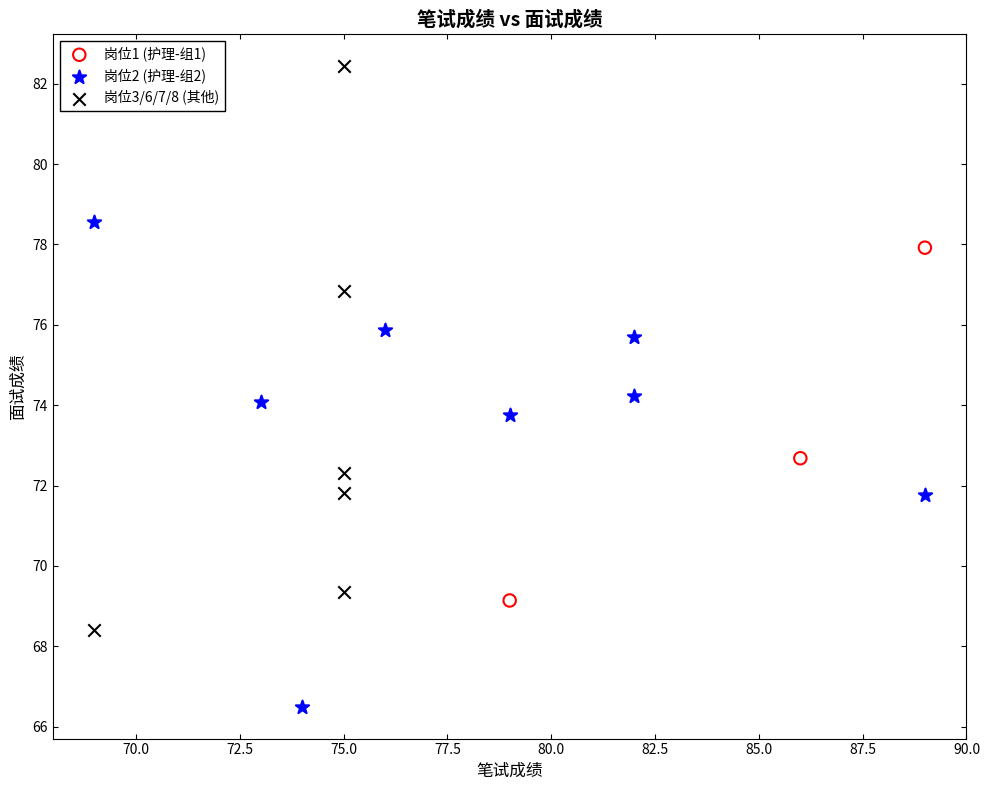

Which series contains the highest Y value?

岗位3/6/7/8 (其他)